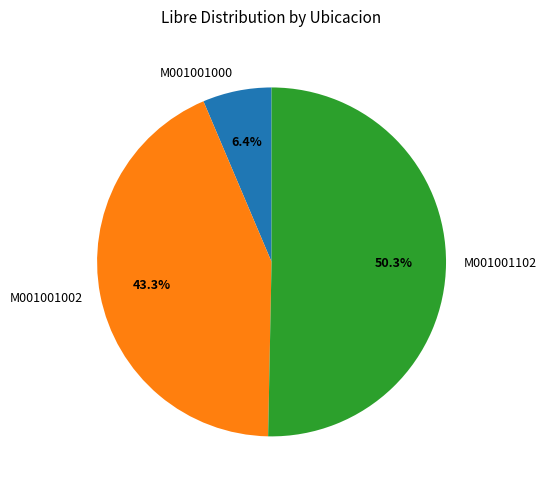

Count the number of slices in the pie.

3